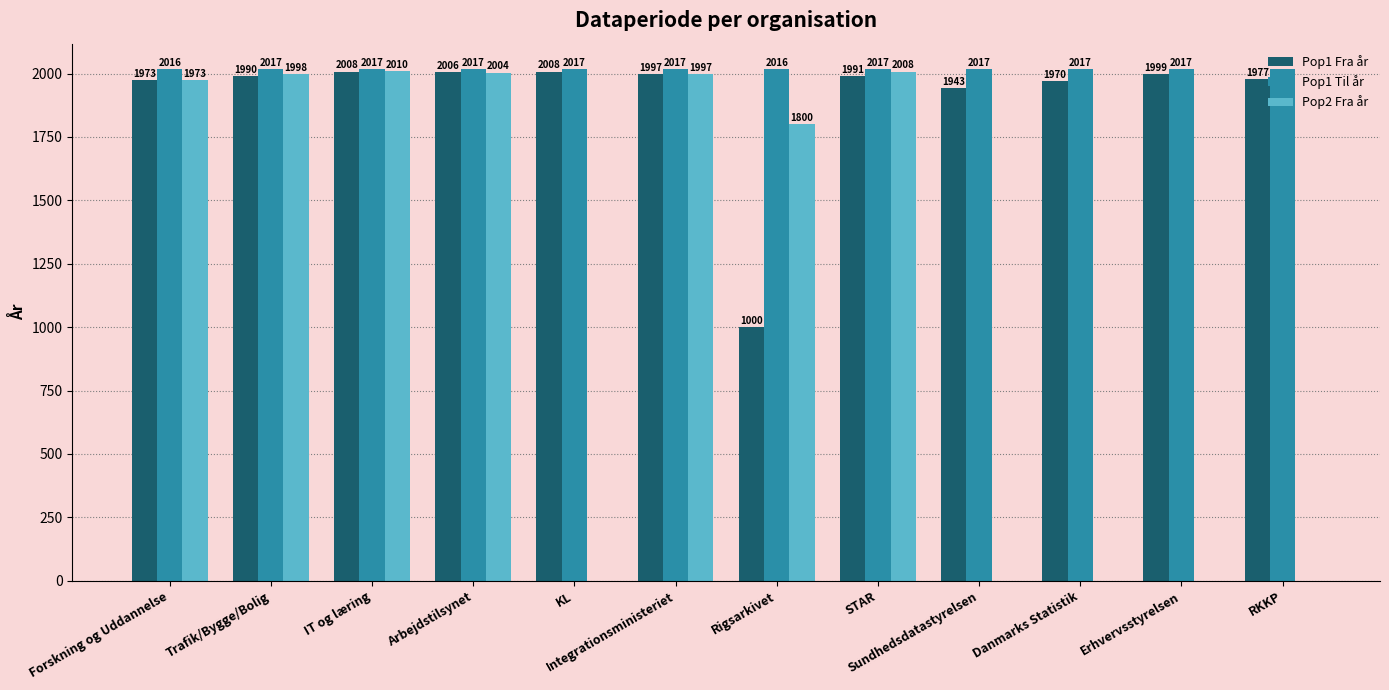

Reading left to right, list all the values displayed in this chart.

Pop1 Fra år: 1973	1990	2008	2006	2008	1997	1000	1991	1943	1970	1999	1977
Pop1 Til år: 2016	2017	2017	2017	2017	2017	2016	2017	2017	2017	2017	2017
Pop2 Fra år: 1973	1998	2010	2004	0	1997	1800	2008	0	0	0	0